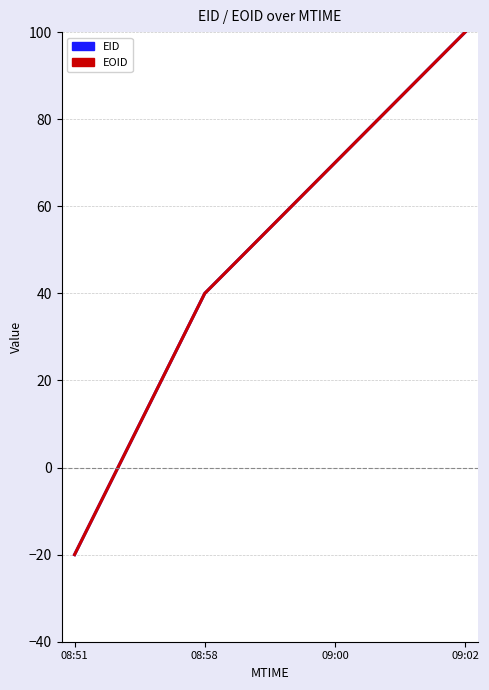

Reading left to right, transcribe all the data shown in this chart.

EID: -20	40	70	100
EOID: -20	40	70	100